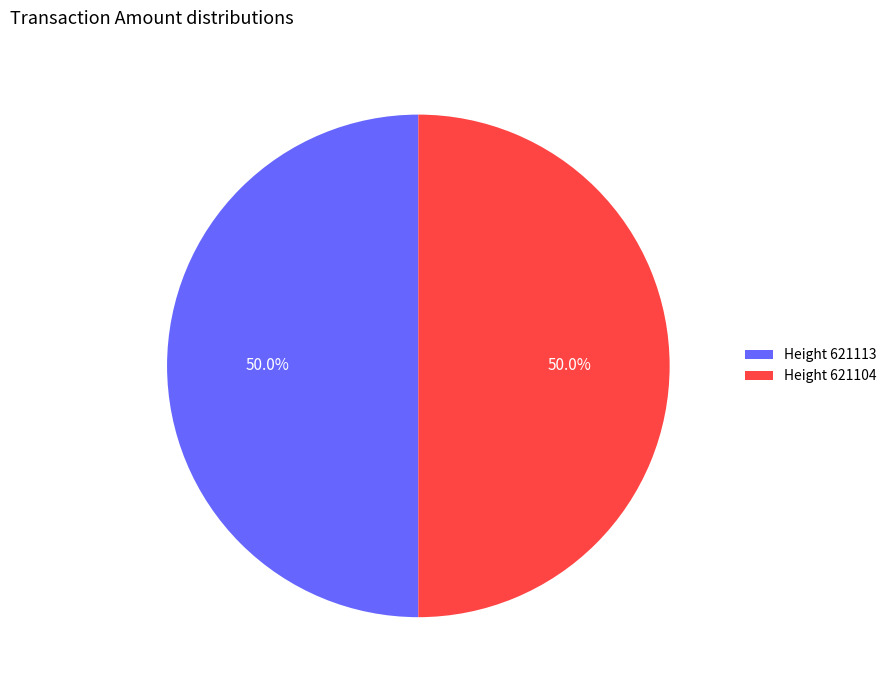

Combined, do Height 621113 and Height 621104 account for over 50%?

Yes